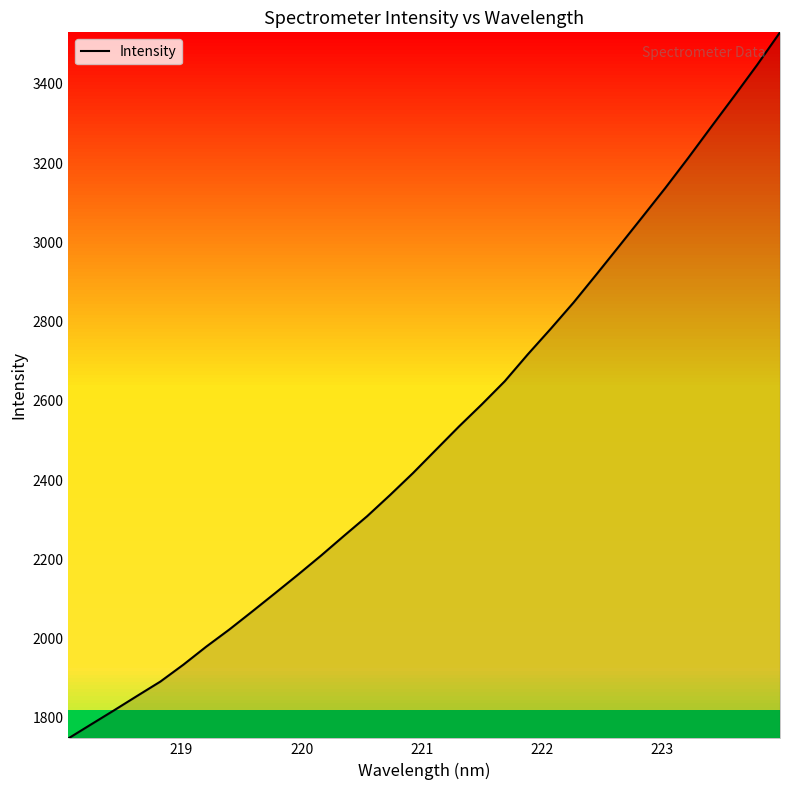

What is the greatest value displayed?

3530.1